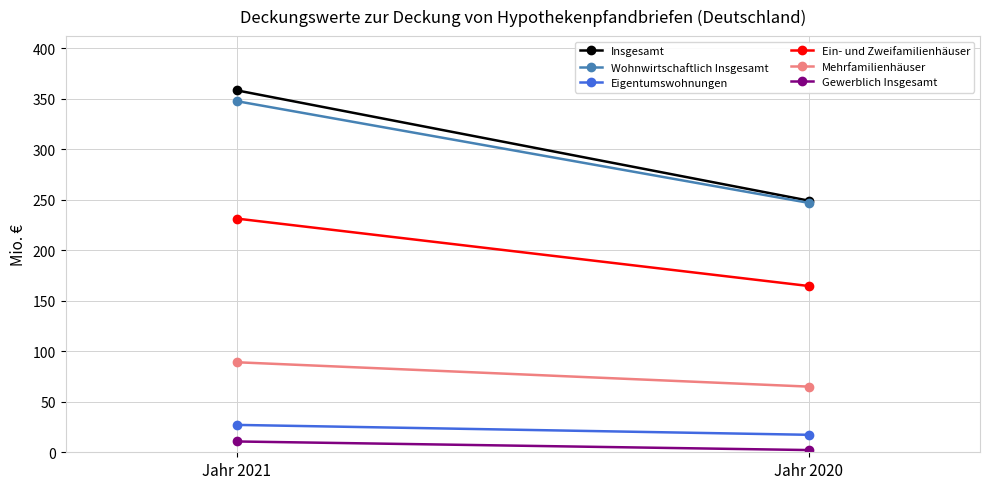

What is the average value of the Ein- und Zweifamilienhäuser series?

197.9